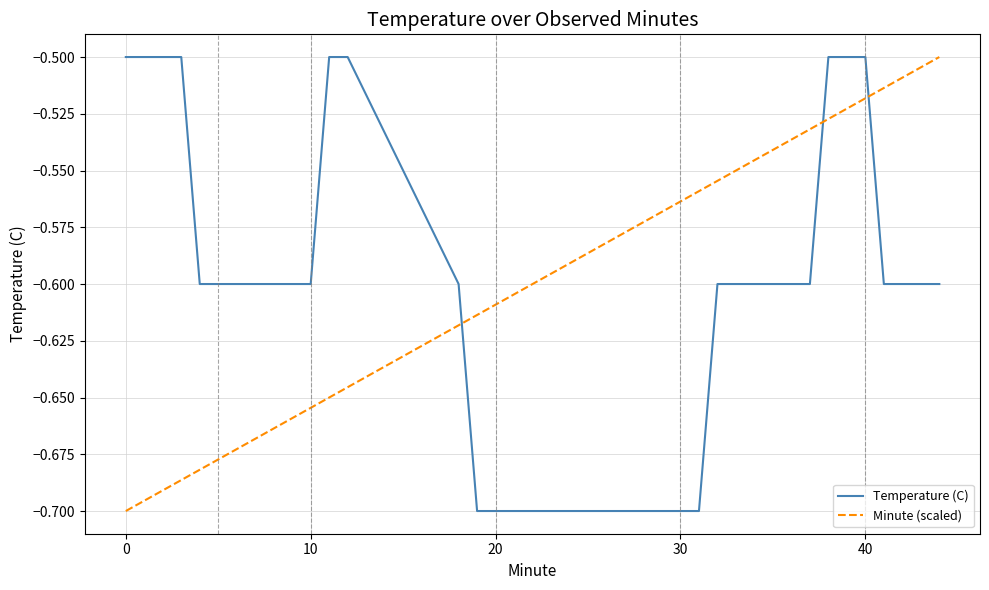

How many intersections are there between Minute (scaled) and Temperature (C)?

3